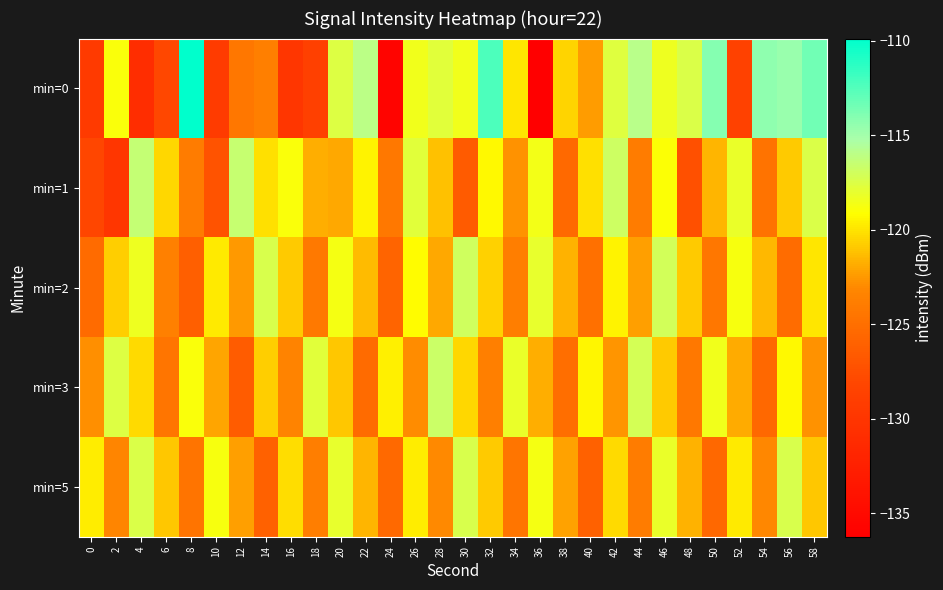

Rank the series by their maximum value, from highest to lowest.

min=0, min=1, min=3, min=2, min=5